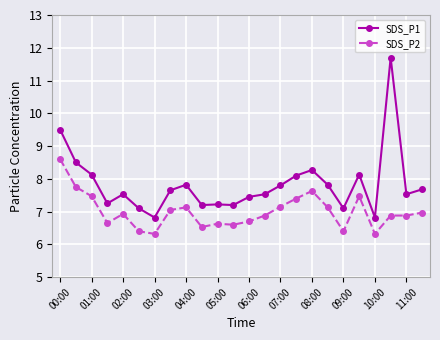

What is the value of the SDS_P2 point at the 13th from the left?

6.7